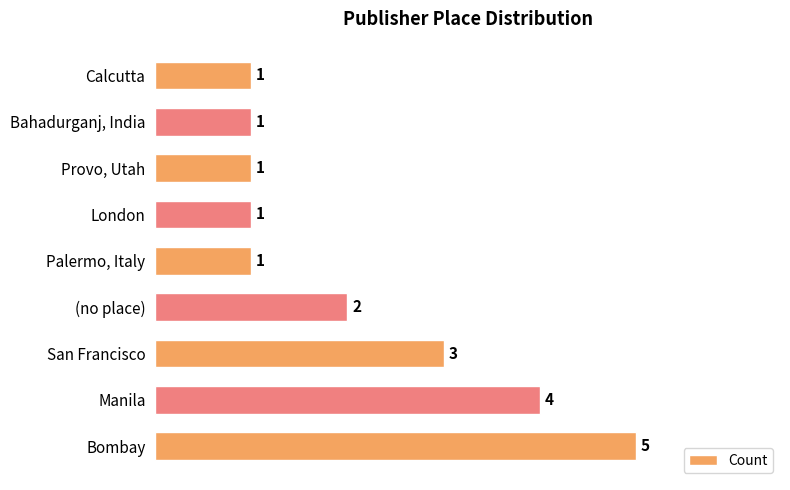

How many data points are above 1?

4